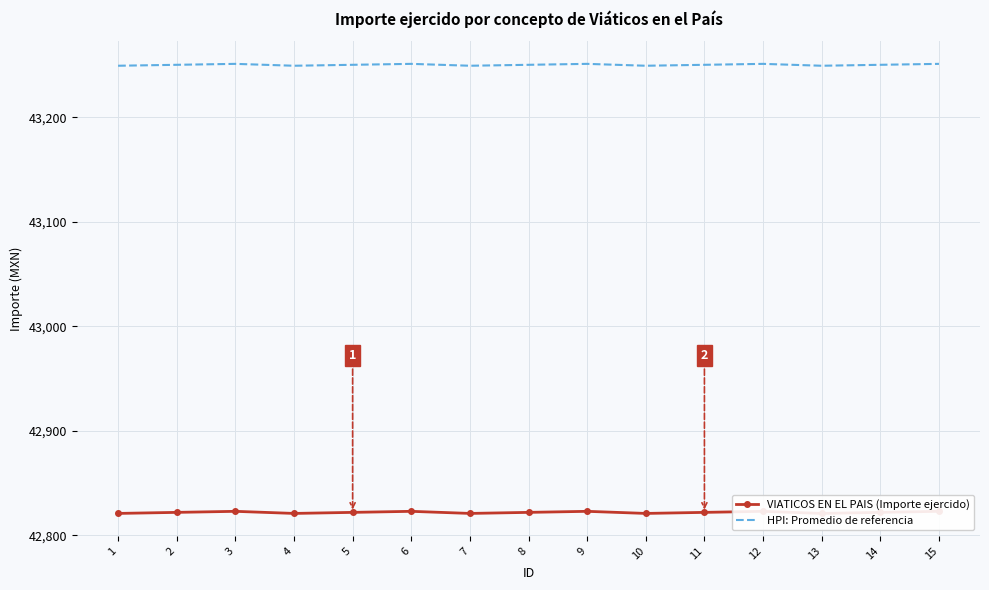

Reading right to left, transcribe all the data shown in this chart.

VIATICOS EN EL PAIS (Importe ejercido): 42823.0	42822.0	42821.0	42823.0	42822.0	42821.0	42823.0	42822.0	42821.0	42823.0	42822.0	42821.0	42823.0	42822.0	42821.0
HPI: Promedio de referencia: 43251.0	43250.1	43249.2	43251.0	43250.1	43249.2	43251.0	43250.1	43249.2	43251.0	43250.1	43249.2	43251.0	43250.1	43249.2